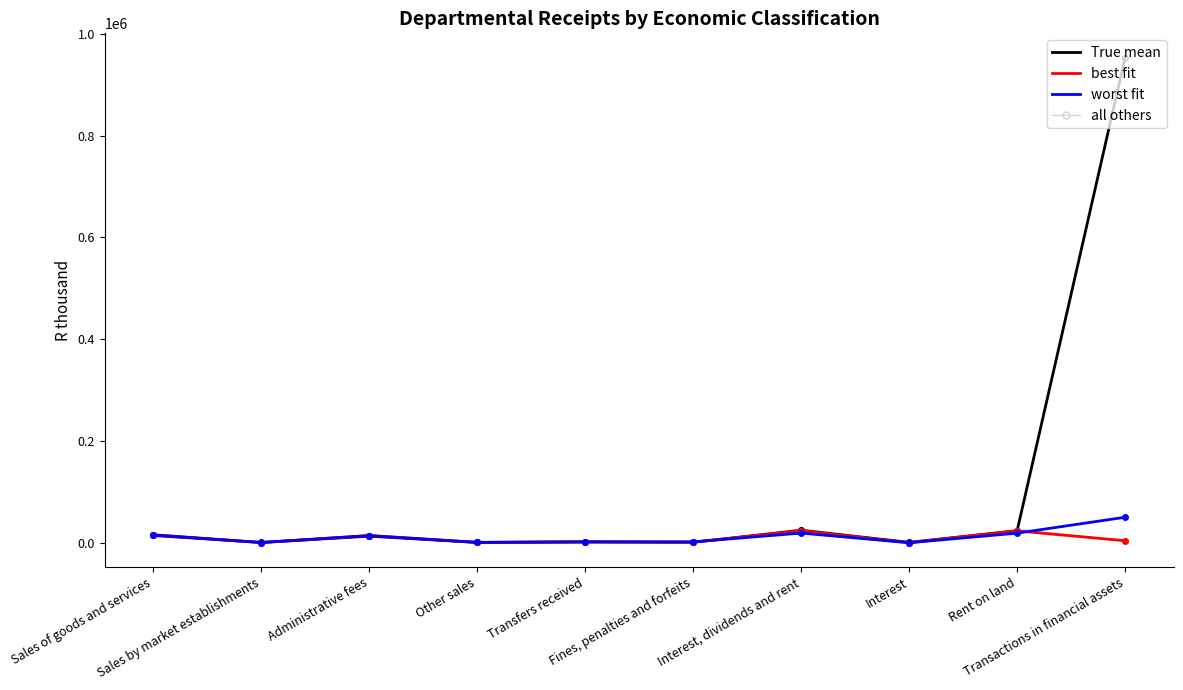

What position from the left is Sales by market establishments?

2